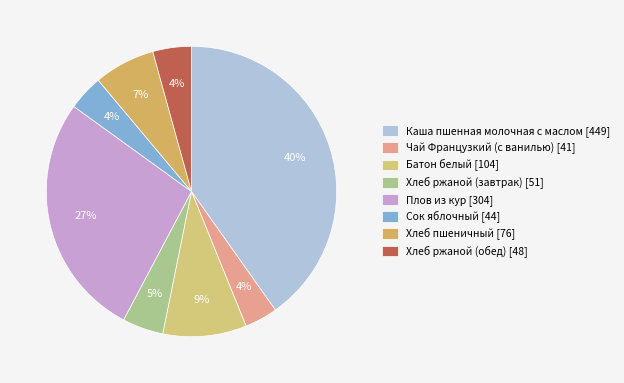

The Батон белый slice represents 9% of the pie. True or false?

True